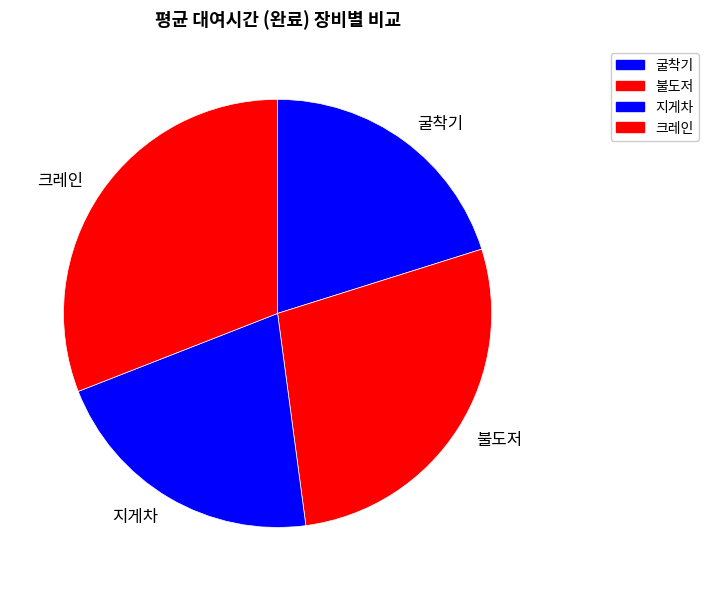

What is the largest slice in the pie chart?

크레인